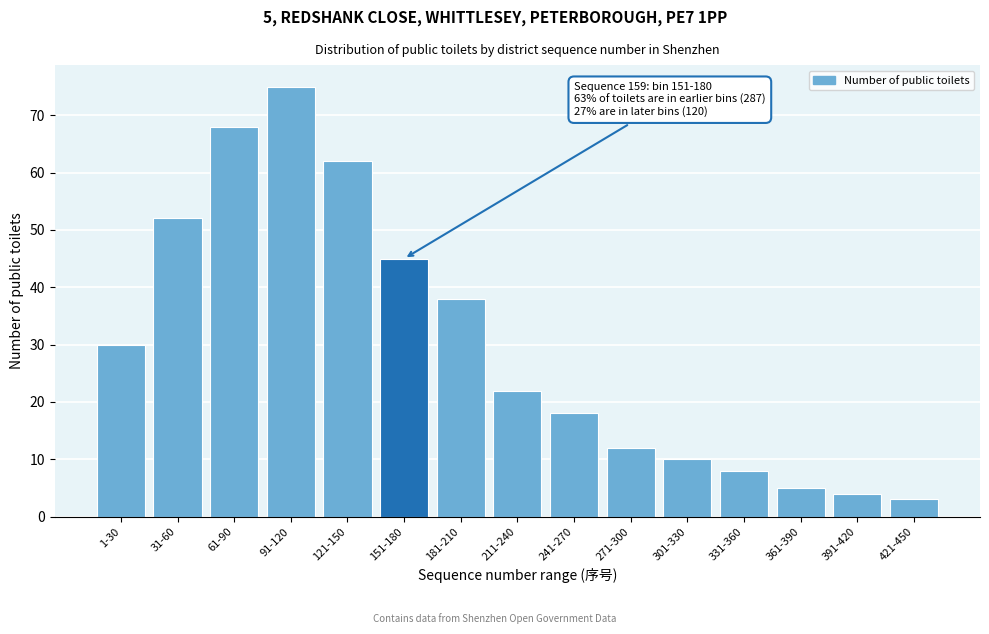

Reading right to left, extract all data points from this chart.

421-450=3	391-420=4	361-390=5	331-360=8	301-330=10	271-300=12	241-270=18	211-240=22	181-210=38	151-180=45	121-150=62	91-120=75	61-90=68	31-60=52	1-30=30